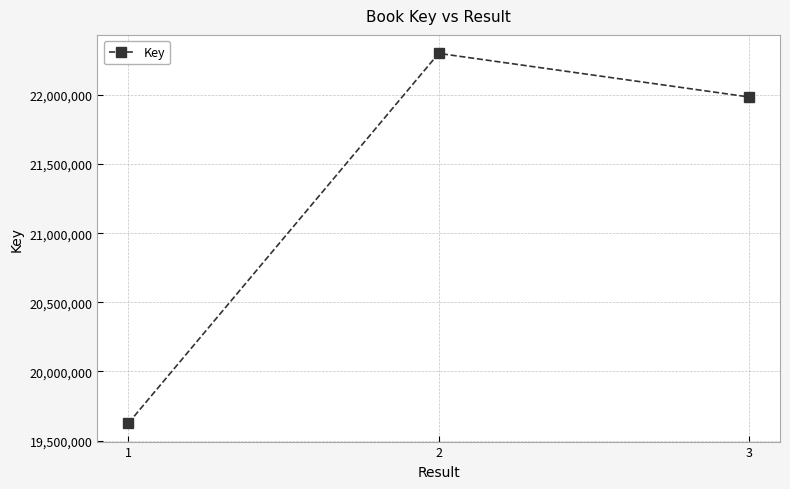

What is the change in value from 1 to 3?

+2359630